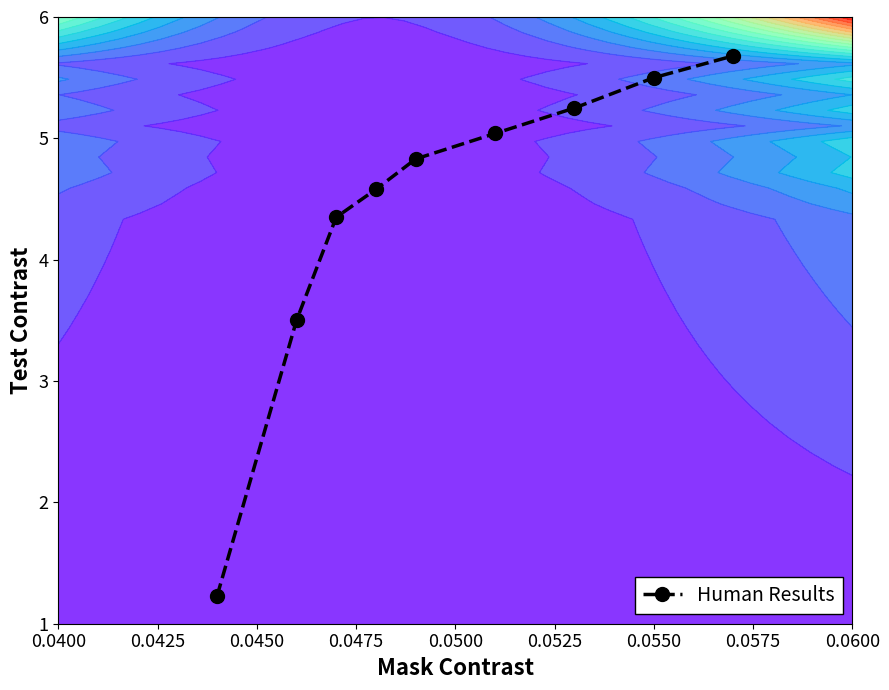

True or false: Human Results has more than 1 interior local peaks.

False